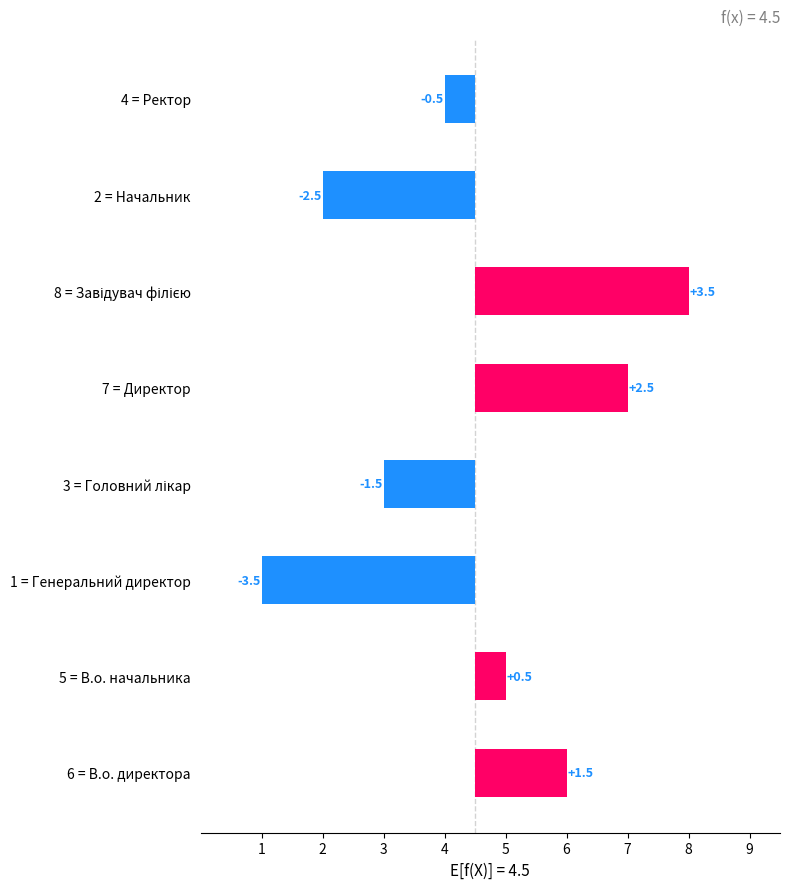

Are the bars grouped side by side (vs. stacked)?

No